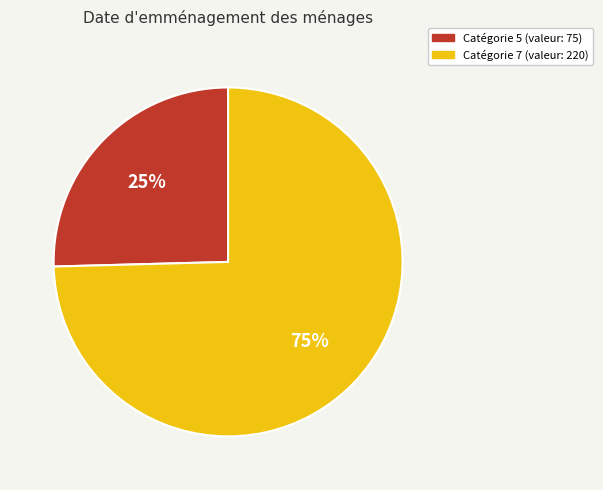

Count the number of slices in the pie.

2